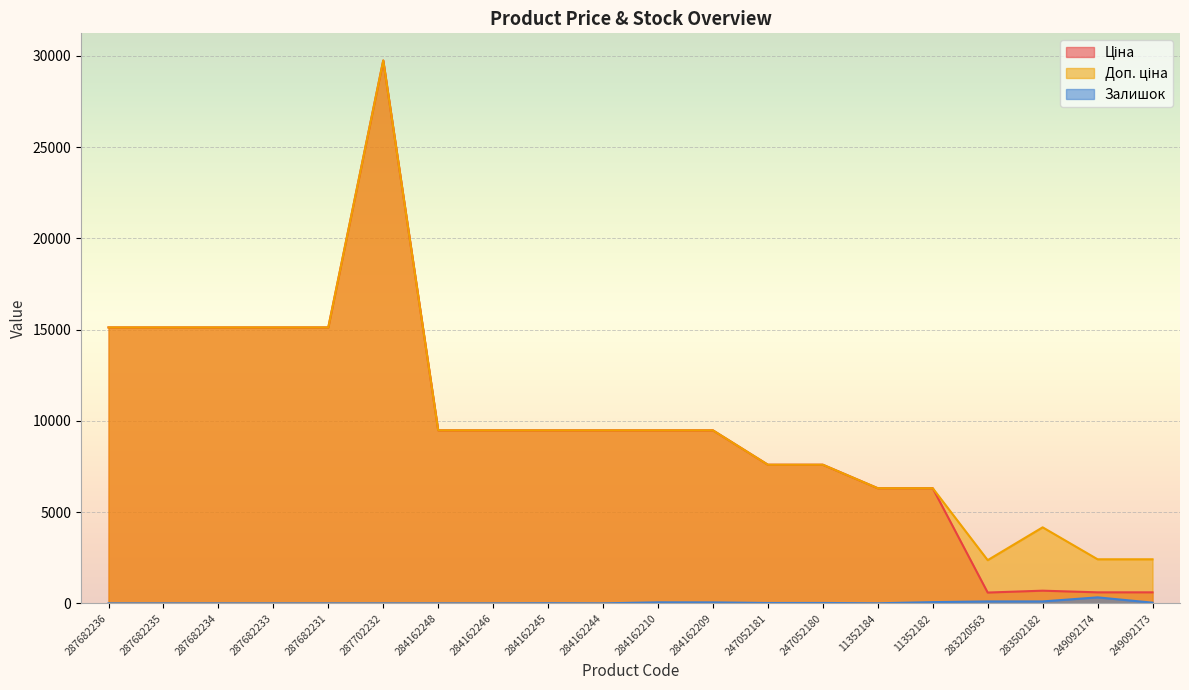

Which series changed the most between 247052180 and 249092173?

Ціна